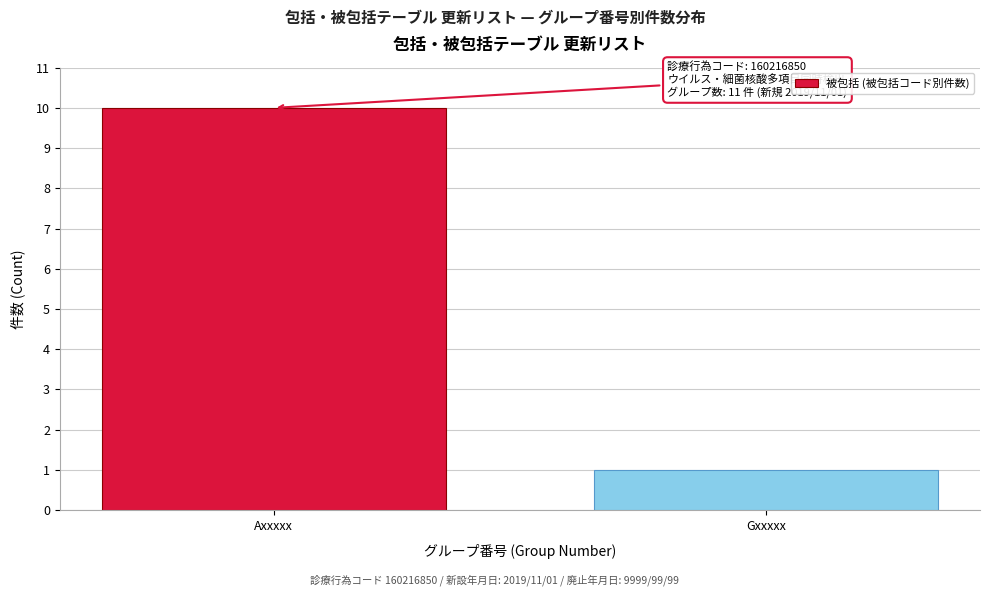

Reading left to right, what are all the values shown in this chart?

Axxxxx=10	Gxxxxx=1